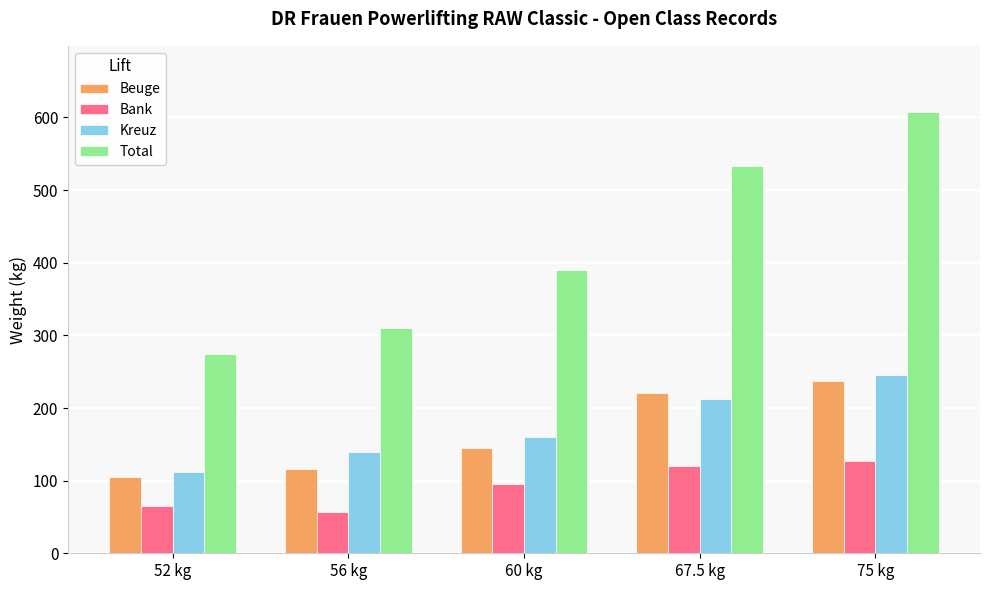

List the labels in order of Total value, largest first.

75 kg, 67.5 kg, 60 kg, 56 kg, 52 kg